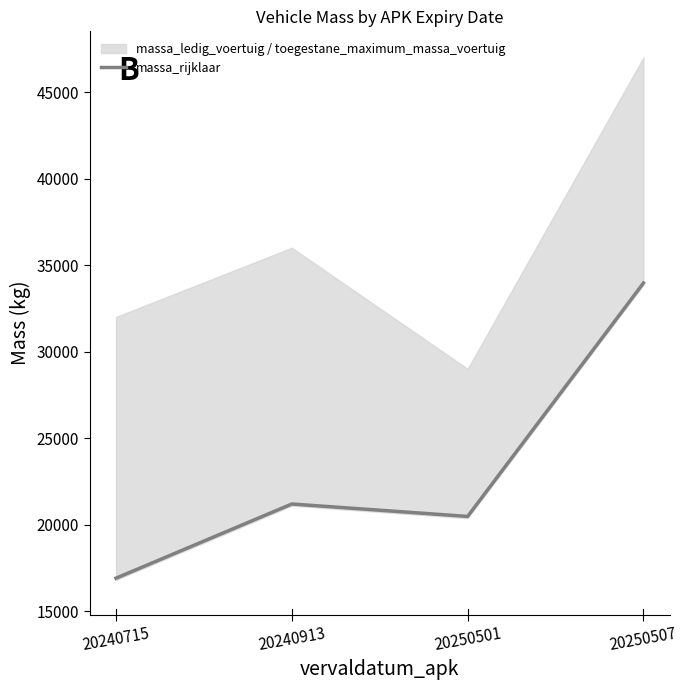

Rank the categories by value from highest to lowest.

20250507, 20240913, 20250501, 20240715